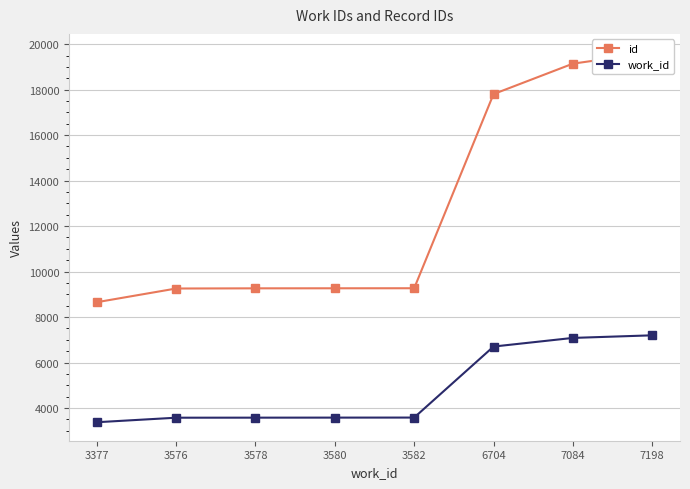

The value of id at 3582 is 6301. True or false?

False